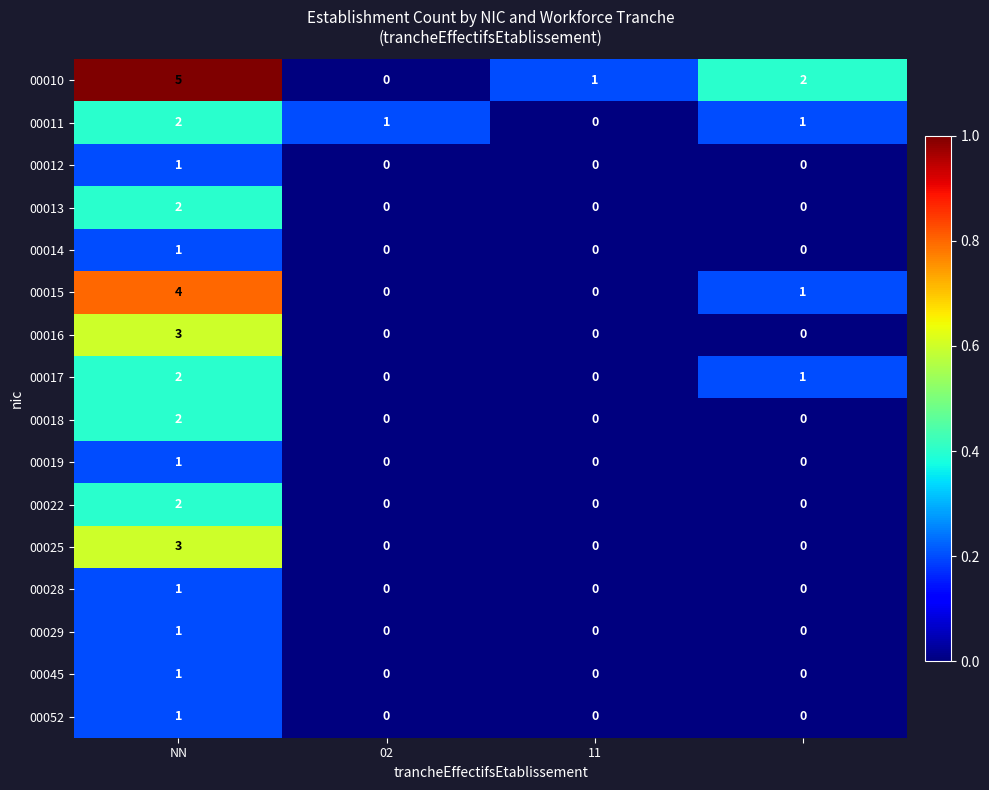

What is the difference between the maximum and minimum values in the 00015 series?

4